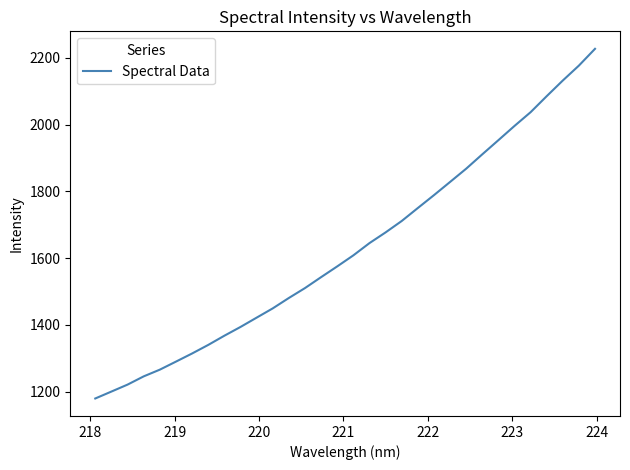

True or false: the data has more than 2 interior local peaks.

False